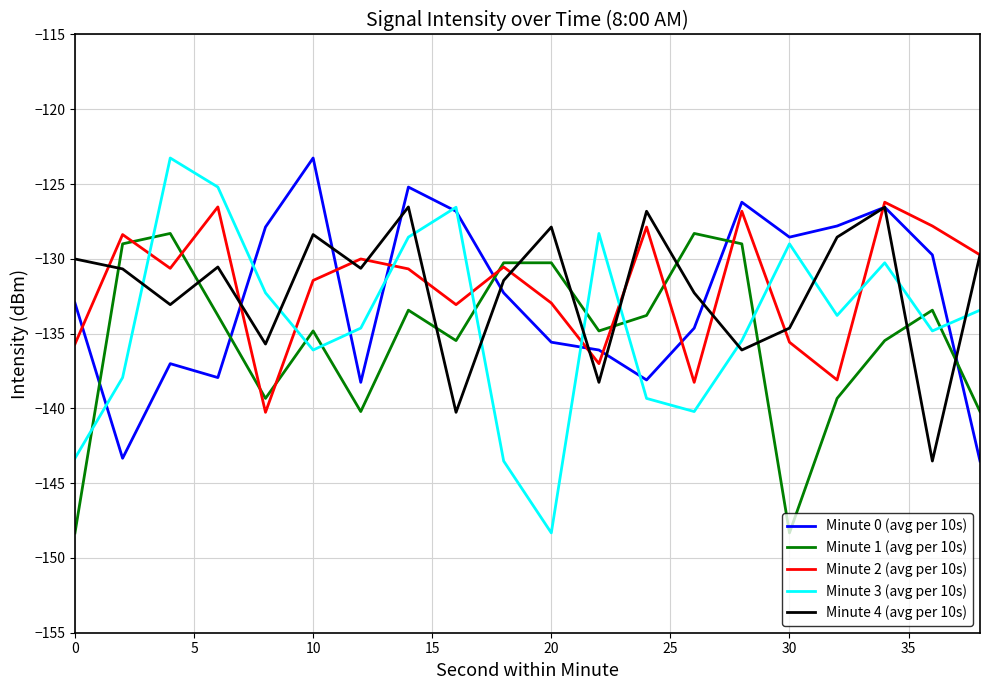

What is the lowest value of the Minute 4 (avg per 10s) series?

-143.5